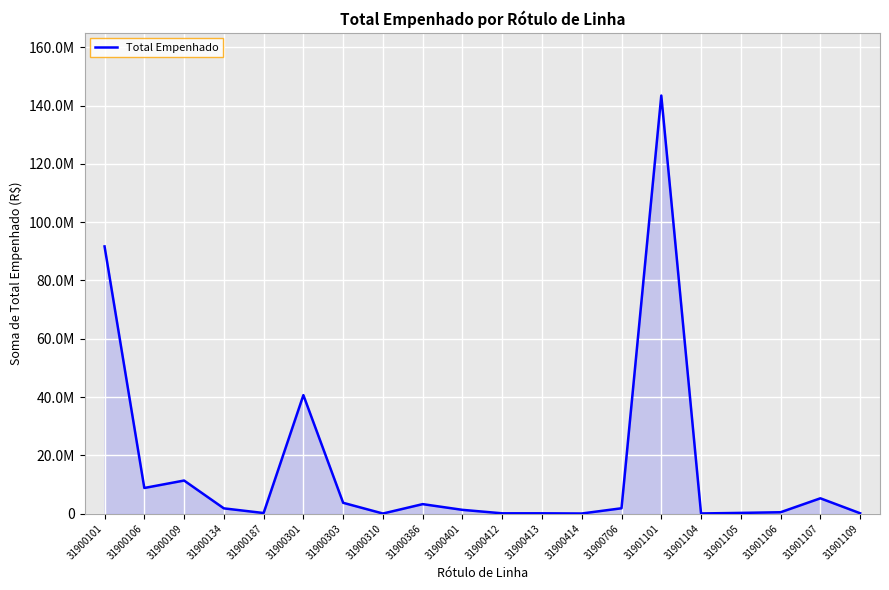

Between 31900413 and 31900310, which is larger?

31900413